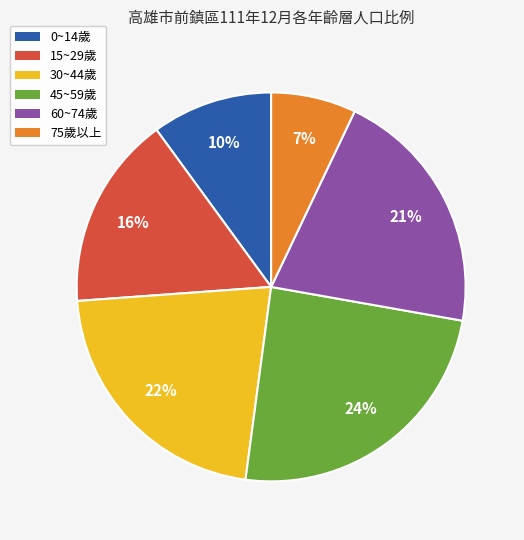

To the nearest percent, what is the difference between the largest and smallest slice percentages?

17%